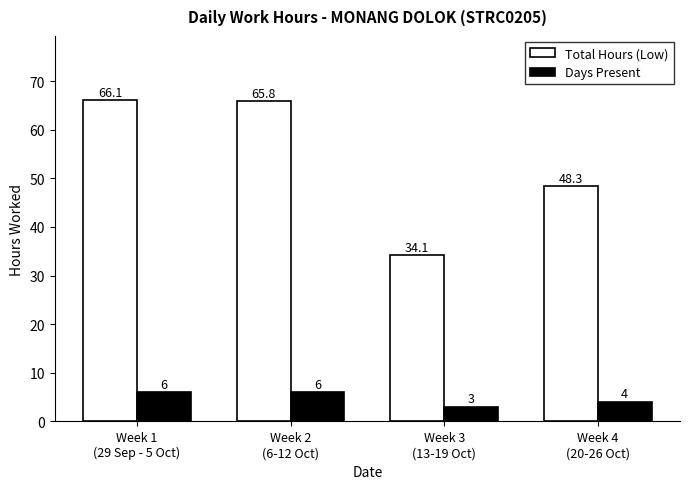

Is it true that Total Hours (Low) equals 65.8 at Week 2
(6-12 Oct)?

True